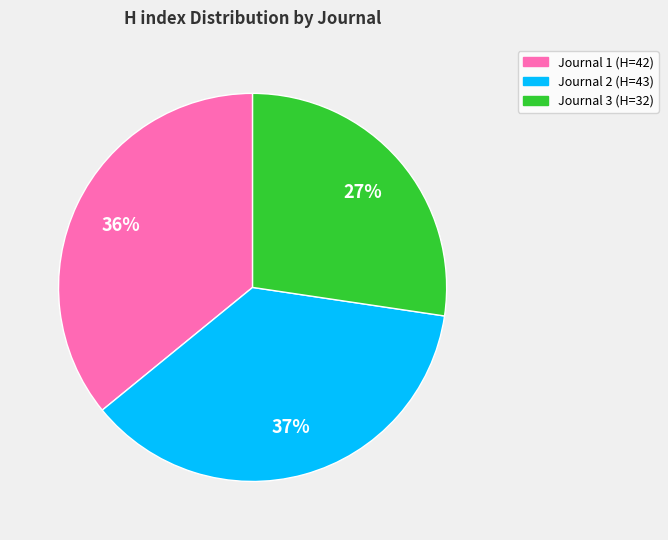

Between Journal 1 (H=42) and Journal 3 (H=32), which is larger?

Journal 1 (H=42)